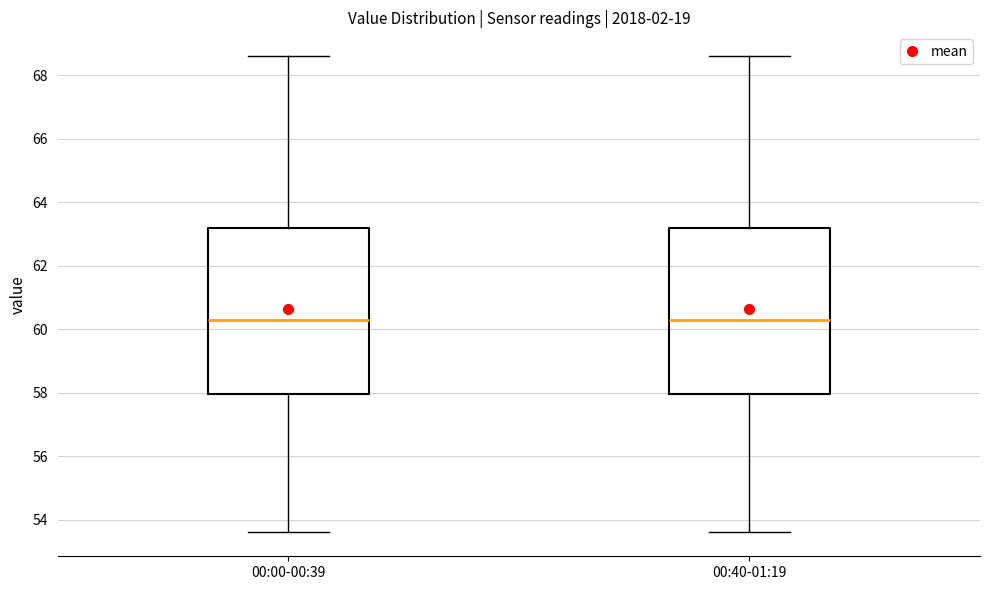

Reading left to right, read every box against the y-axis: the position of its median line, the range the box covers, and the ends of its whiskers. The values are not printed on the chart, so give them approximately, as read against the axis.

00:00-00:39: median 60.4, box 58.0 to 63.2, whiskers 53.6 to 68.6
00:40-01:19: median 60.4, box 58.0 to 63.2, whiskers 53.6 to 68.6